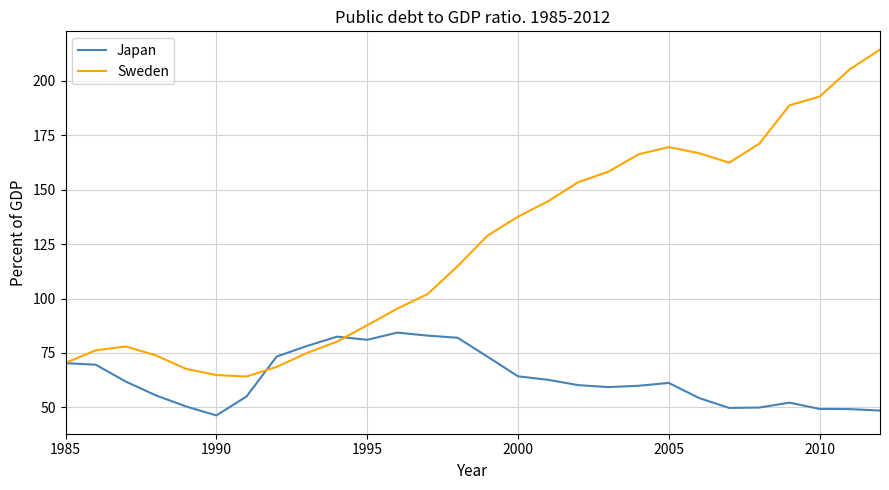

What is the greatest value displayed?

214.3